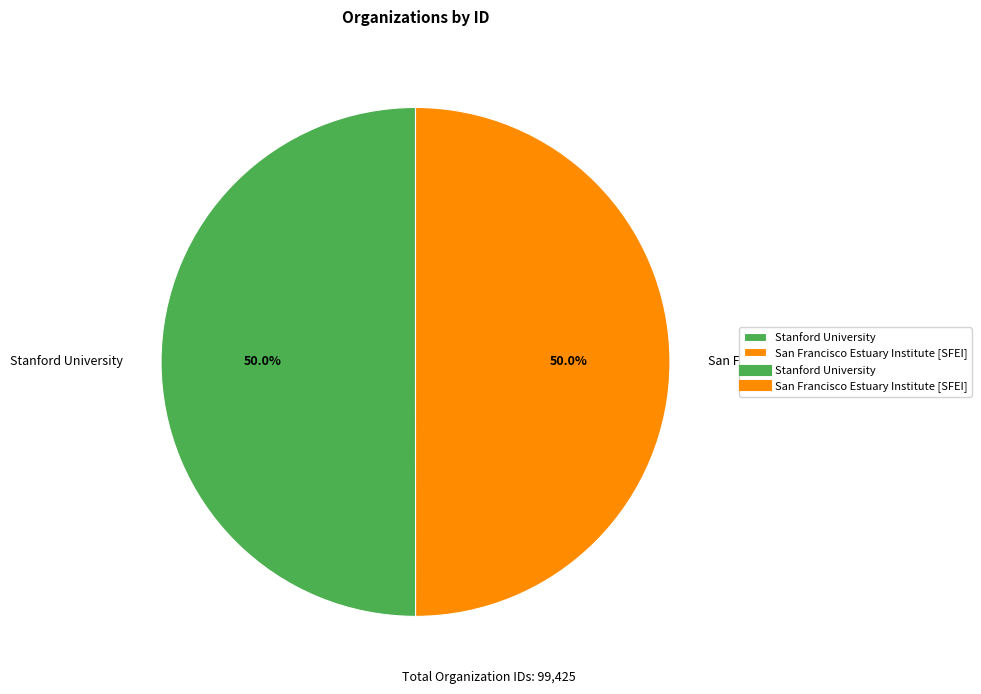

Do Stanford University and San Francisco Estuary Institute [SFEI] together represent more than half of the pie?

Yes